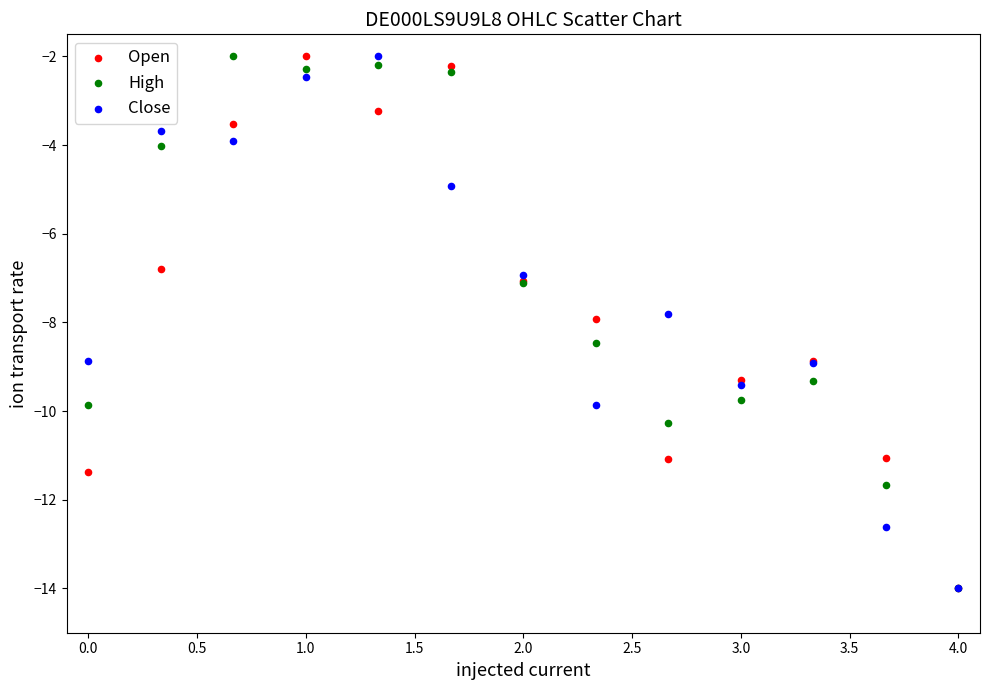

What are all the series names shown in the legend?

Open, High, Close